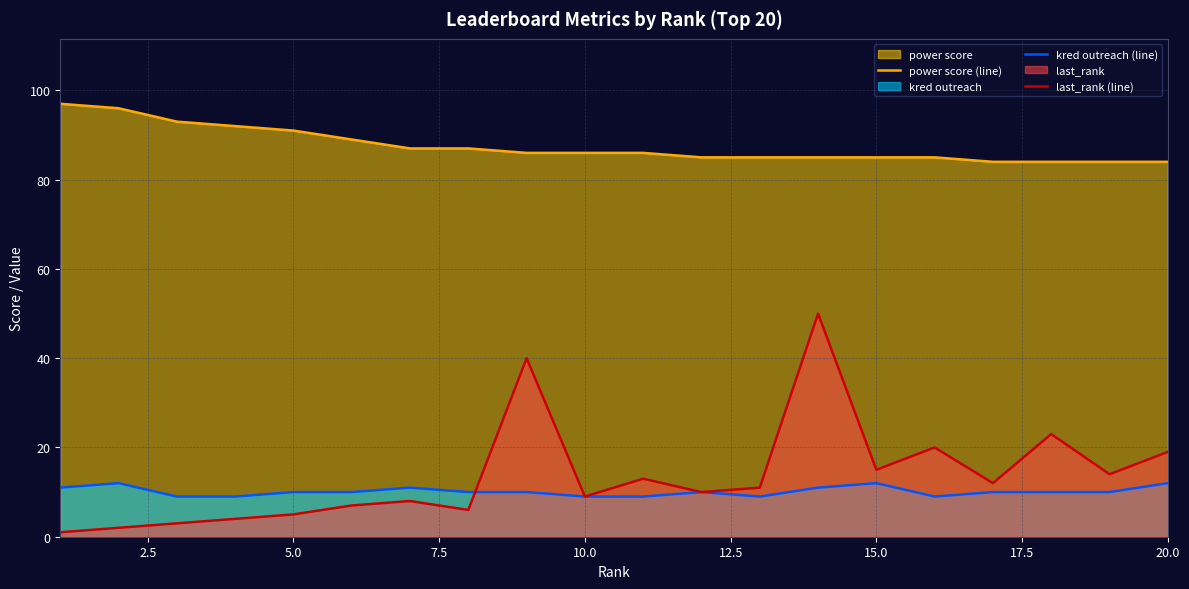

Which series has the largest total across all categories?

power score (line)